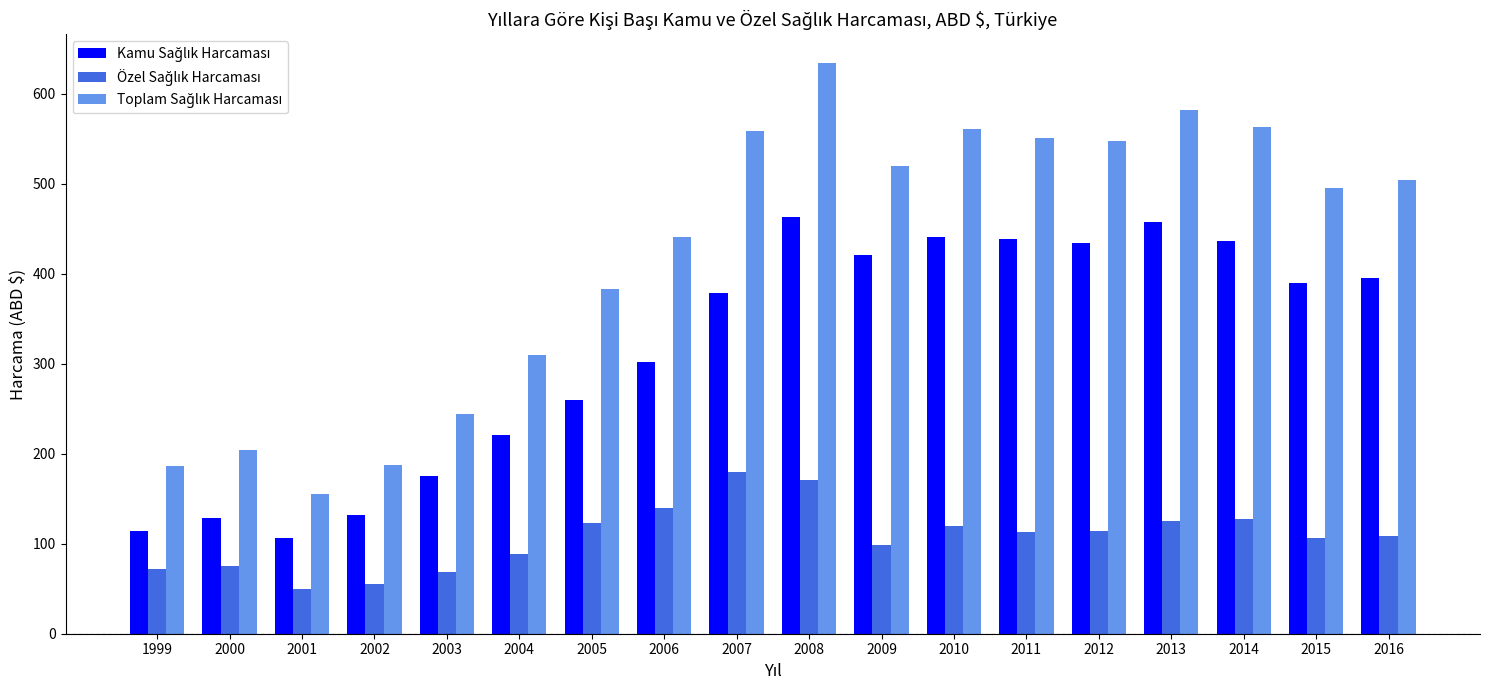

What is the spread (max minus min) of values at 2009?

421.4